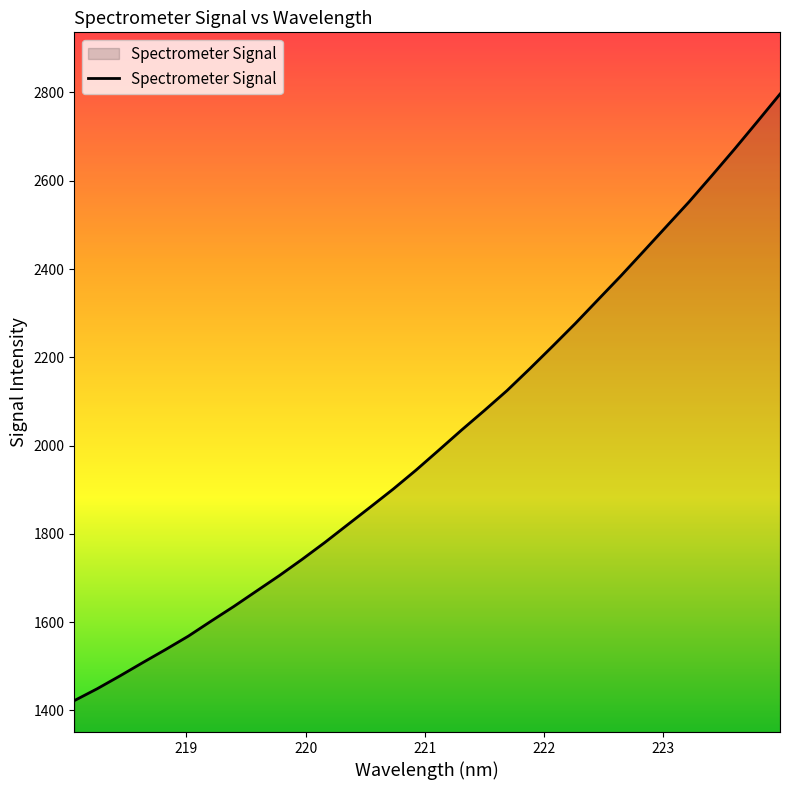

What is the difference between the maximum and minimum values?

1374.0